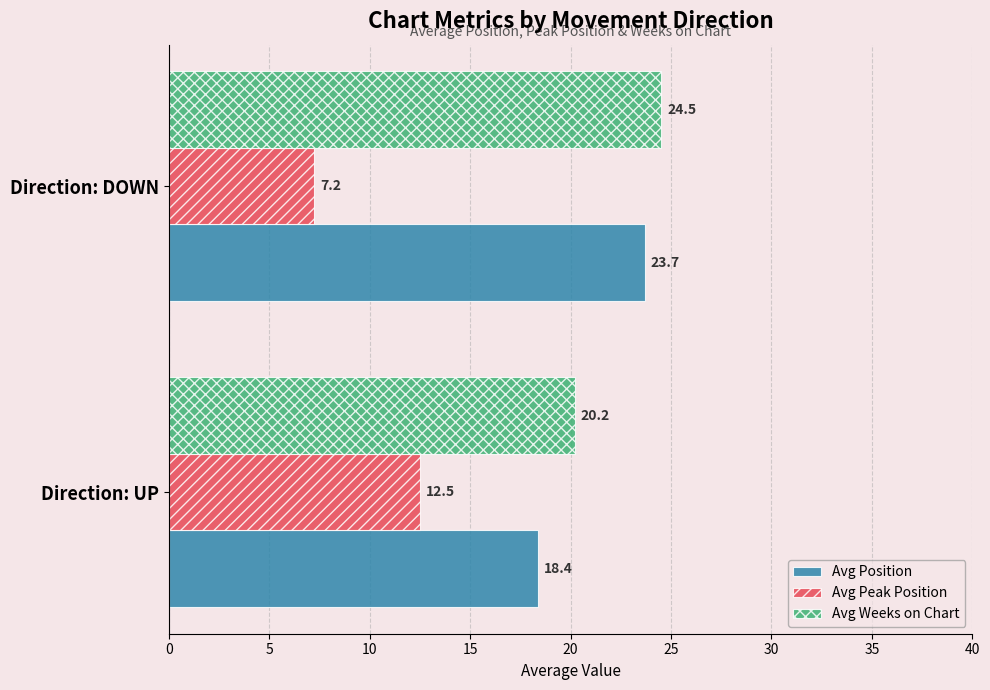

What is the average value of the Avg Position series?

21.0